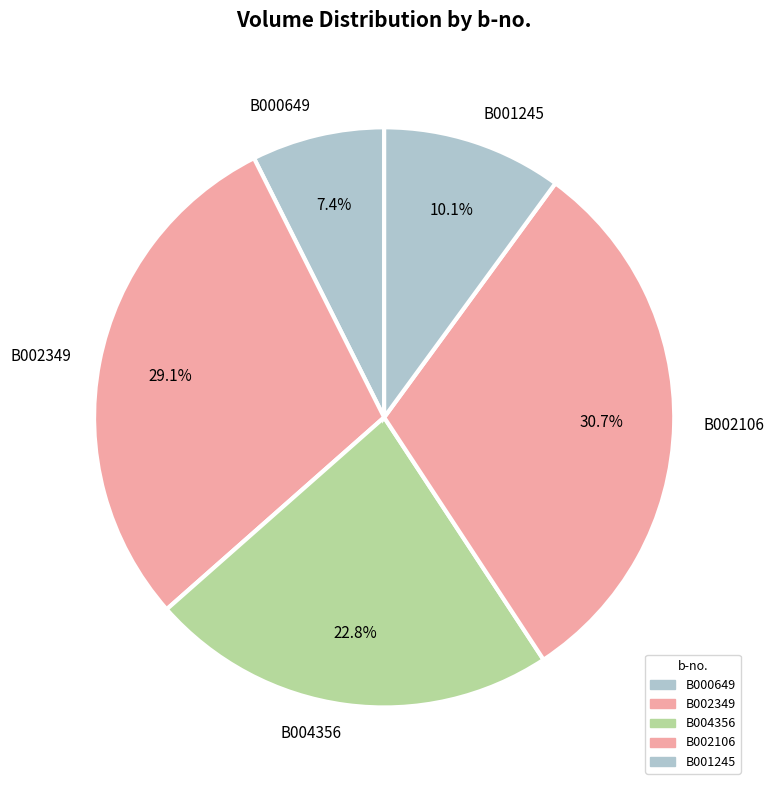

What portion of the pie excludes B001245?

89.9%